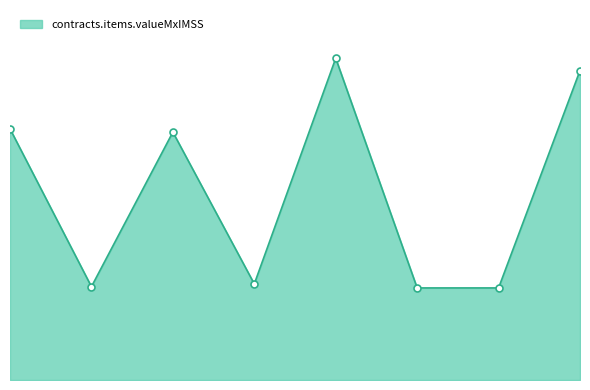

Is this an area chart (filled region under the line)?

Yes